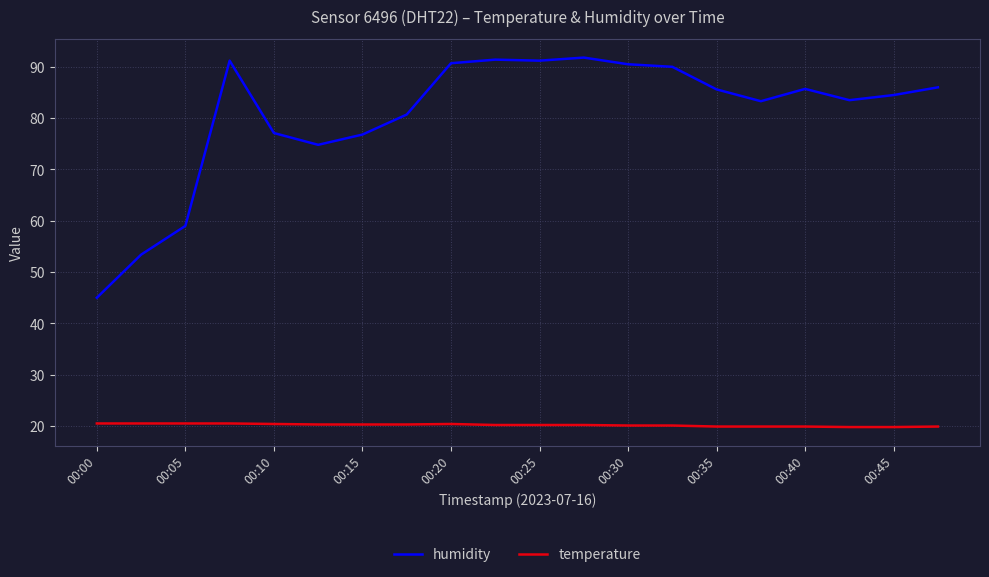

At how many categories does at least one series exceed 63?

17